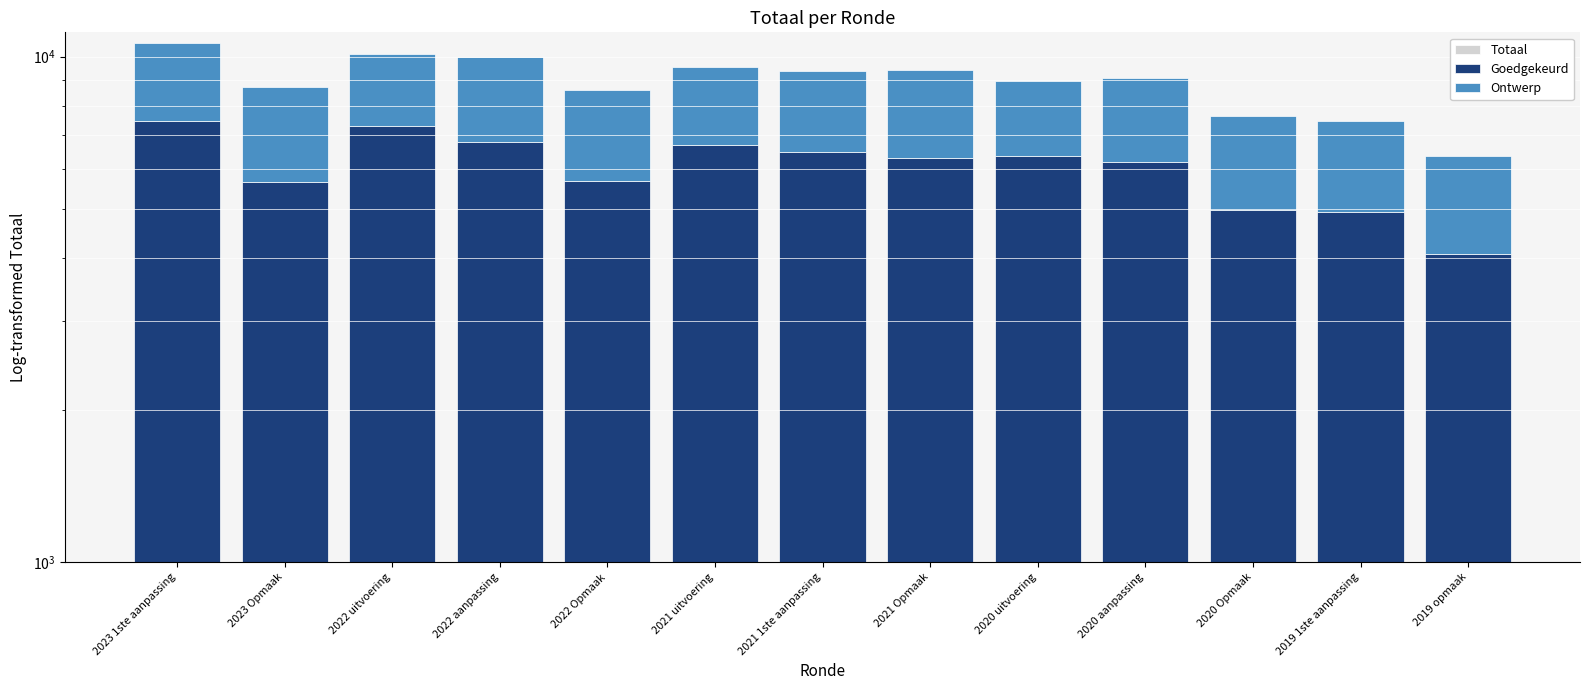

True or false: Totaal has a value of 14751.9 at 2021 uitvoering.

False